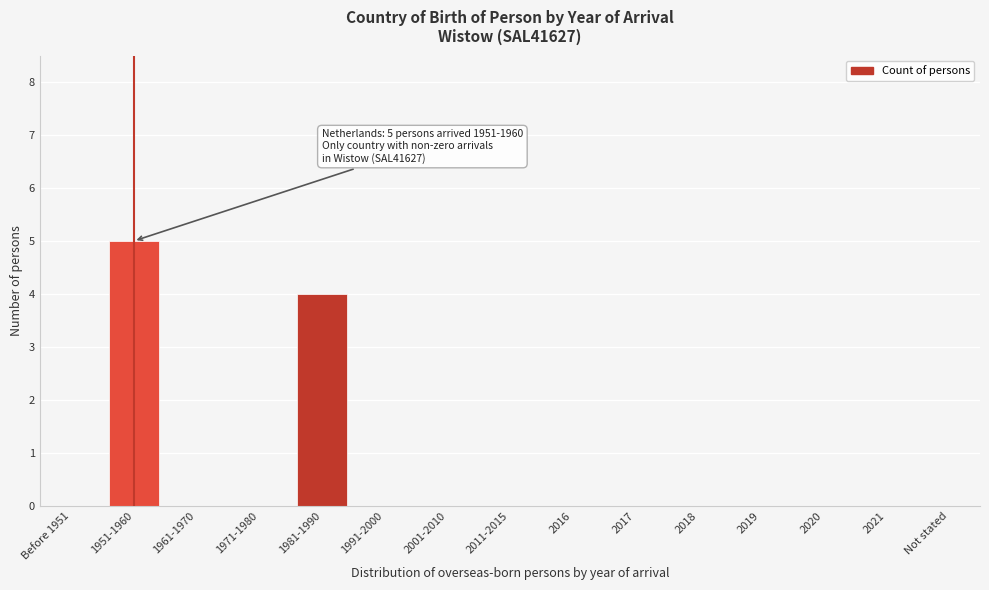

Reading left to right, list all the values displayed in this chart.

Before 1951=0	1951-1960=5	1961-1970=0	1971-1980=0	1981-1990=4	1991-2000=0	2001-2010=0	2011-2015=0	2016=0	2017=0	2018=0	2019=0	2020=0	2021=0	Not stated=0